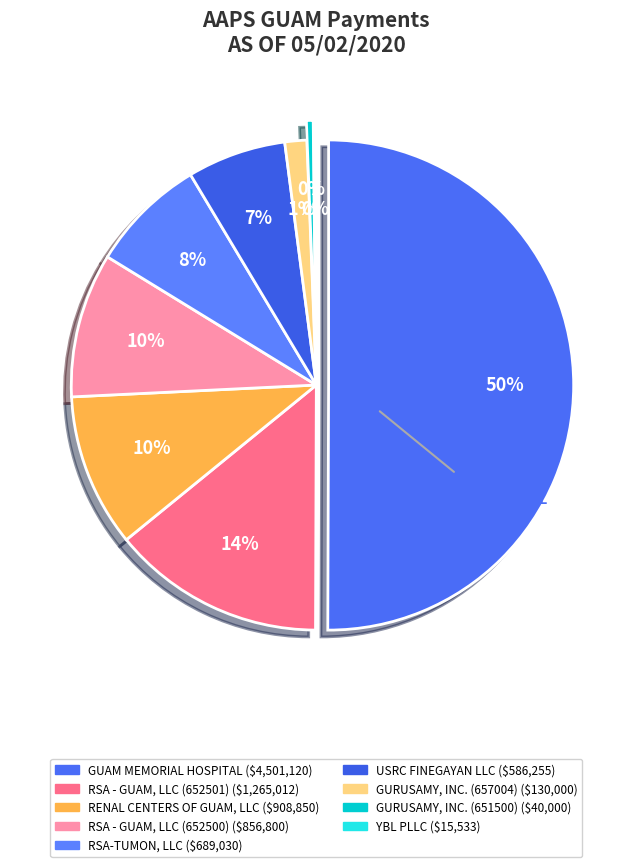

How many slices are in this pie chart?

9